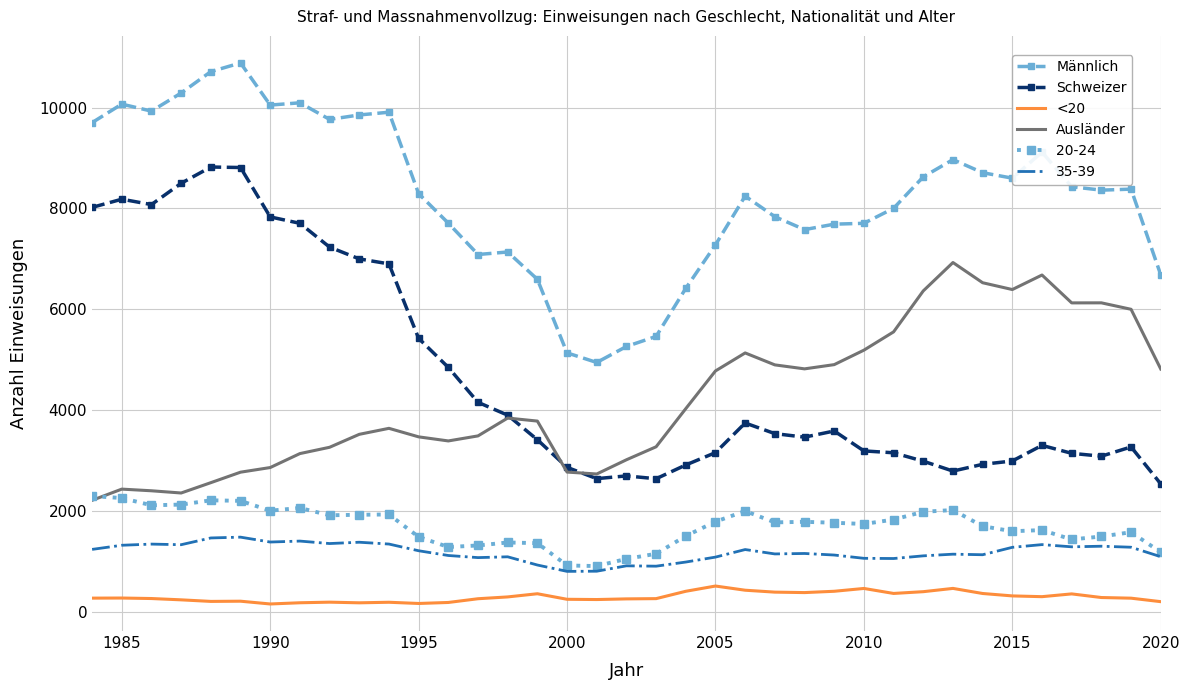

True or false: Schweizer has more than 0 points higher than both neighbors.

True